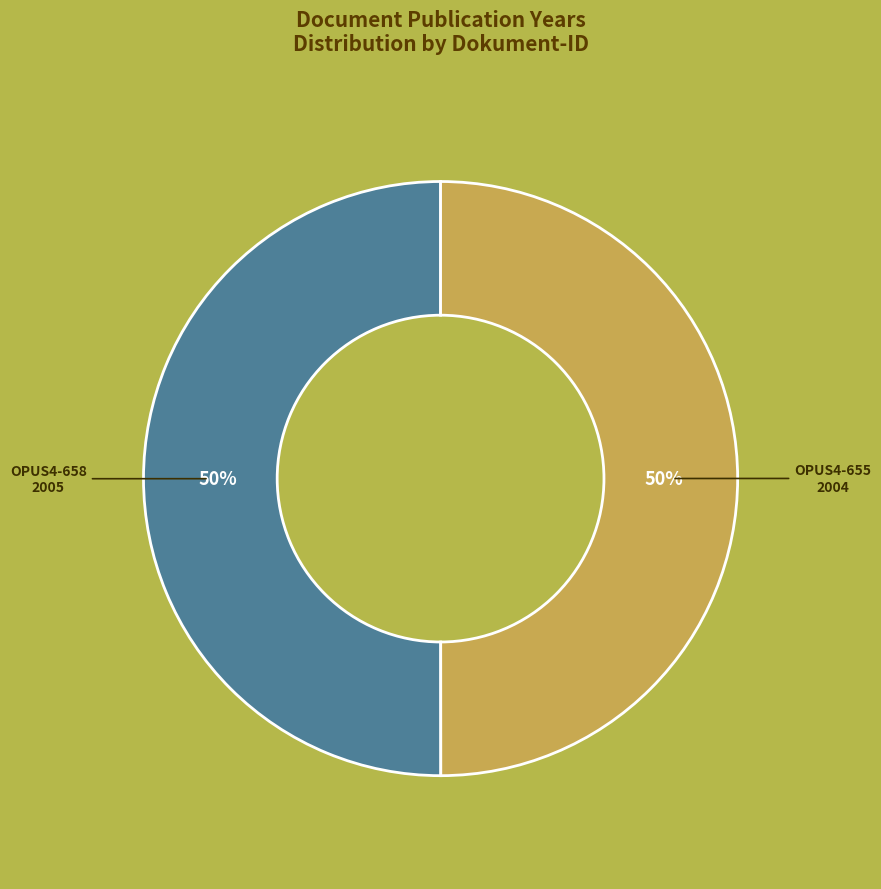

To the nearest percent, what is the average slice percentage?

50%